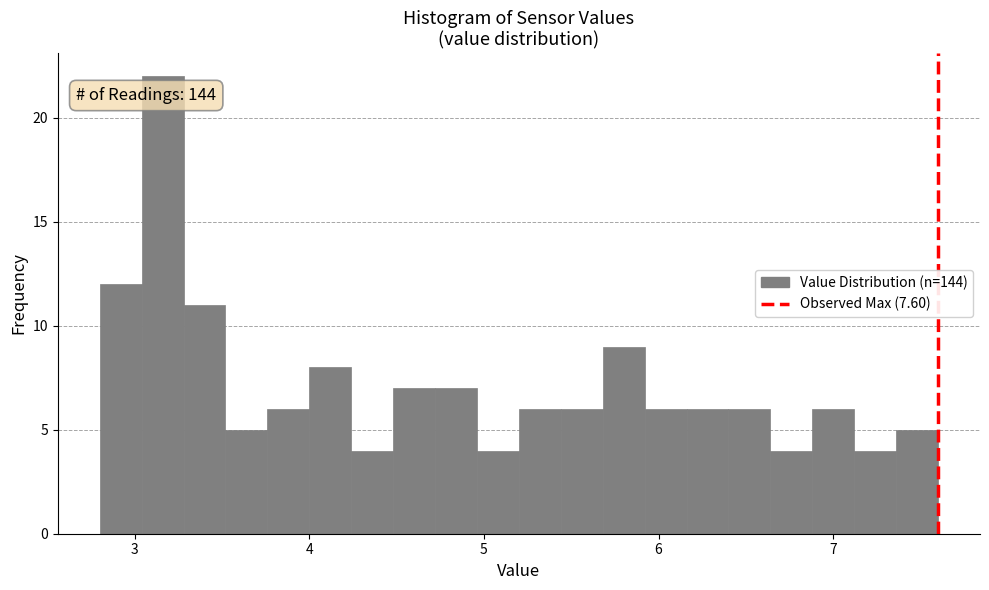

Read against the x-axis, roughly where is the centre of the tallest bar?

3.2